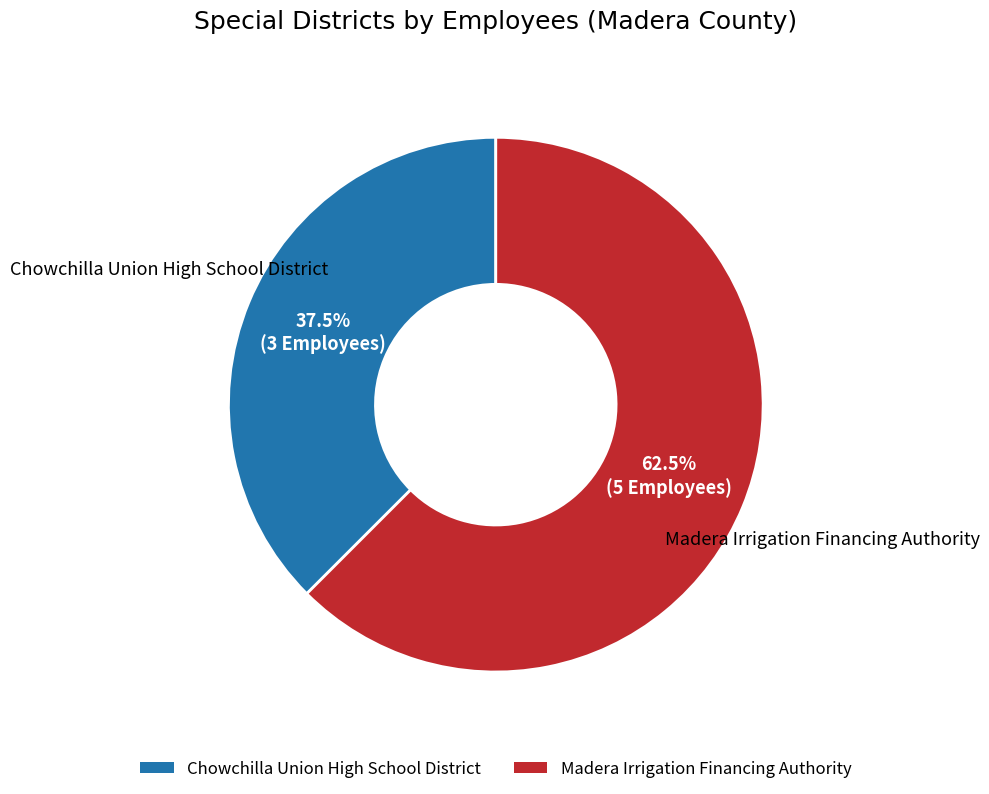

To the nearest percent, what is the combined percentage of Madera Irrigation Financing Authority and Chowchilla Union High School District?

100%